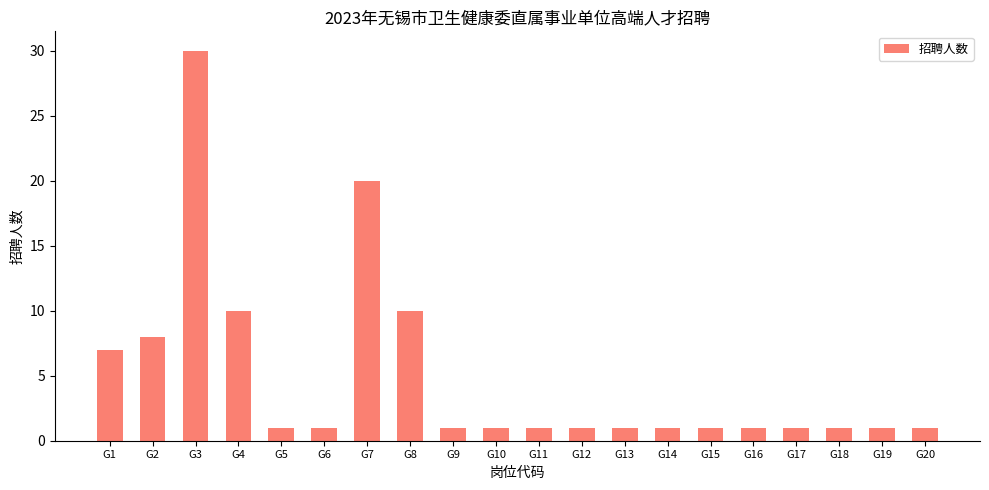

True or false: the data shows 2 at G14.

False